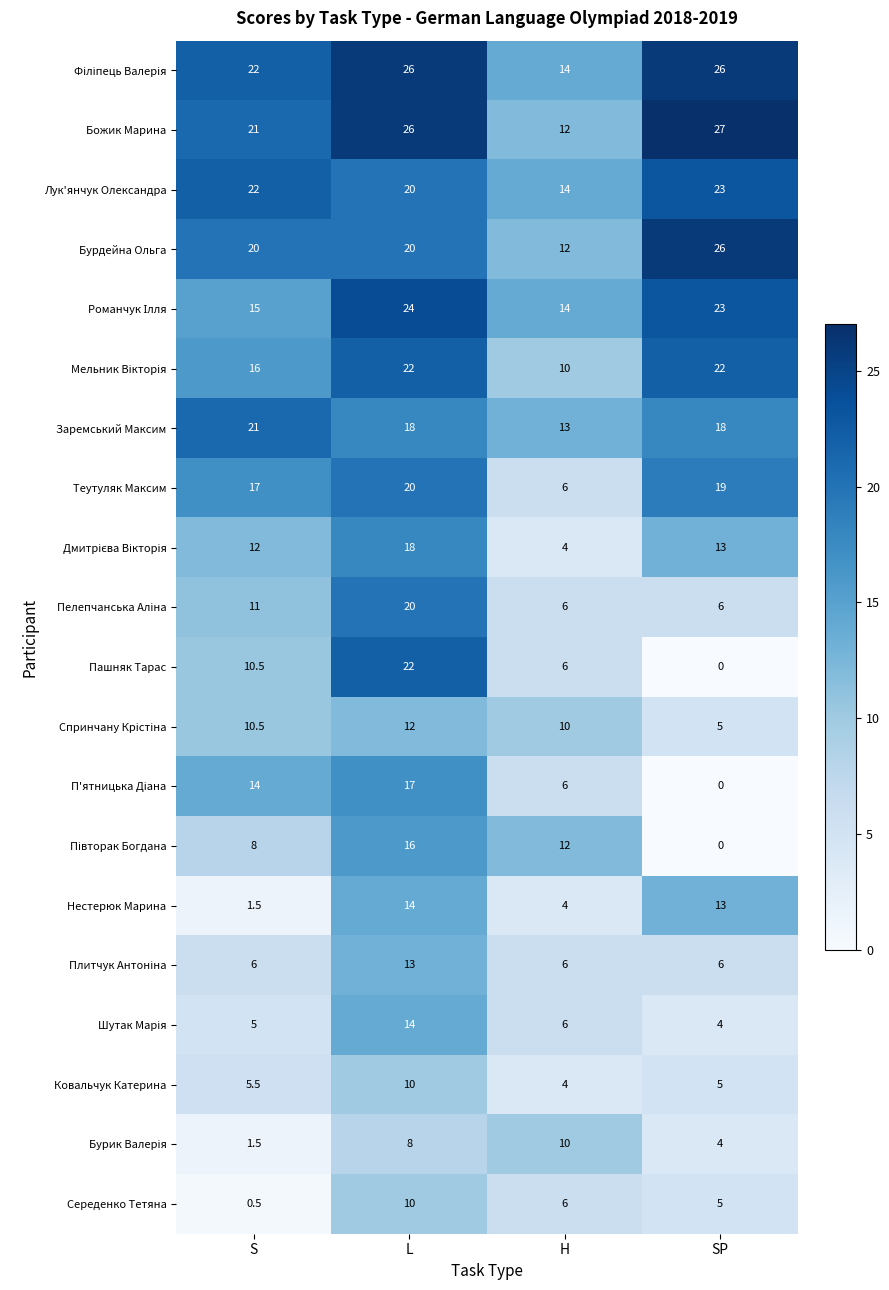

Rank the categories by Ковальчук Катерина value from lowest to highest.

H, SP, S, L